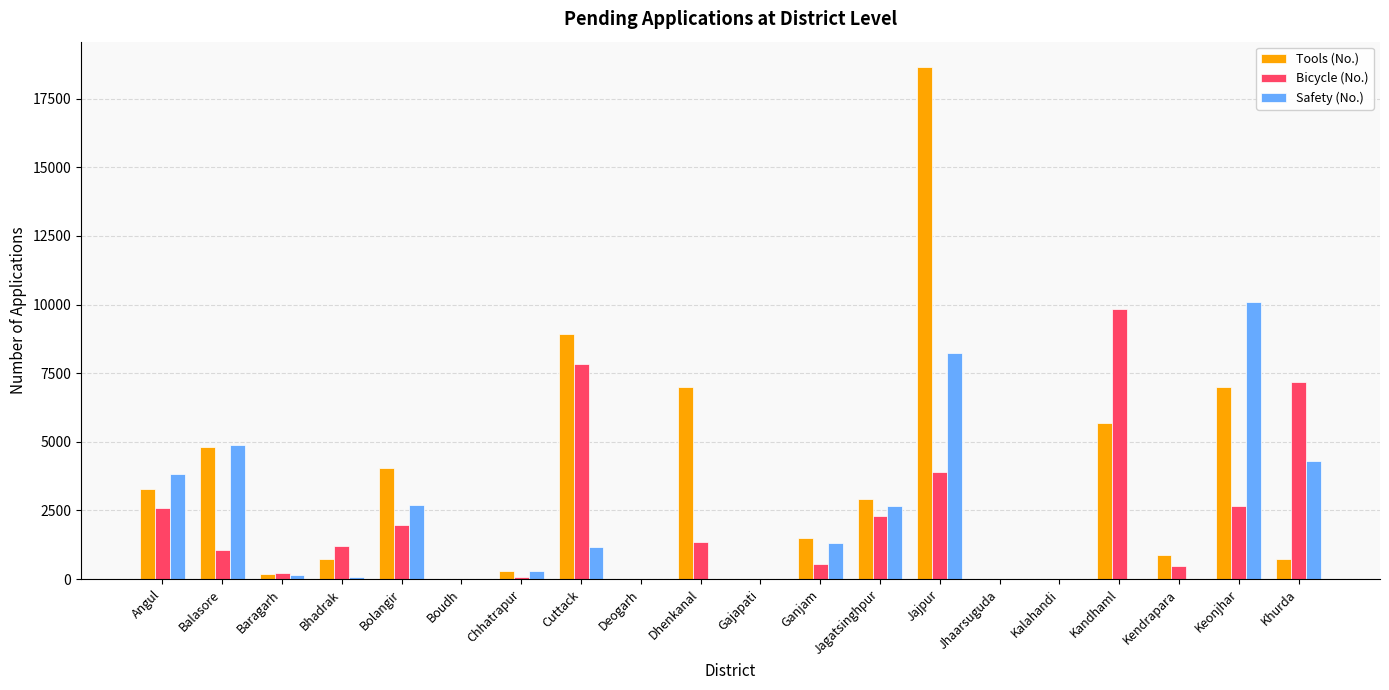

What is the sum of all Safety (No.) values?

39668